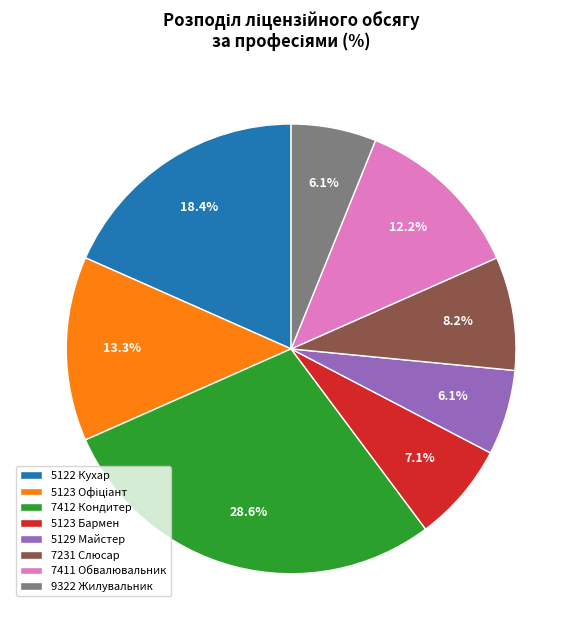

What is the ratio of the value at 5123 Бармен to the value at 7231 Слюсар?

0.9